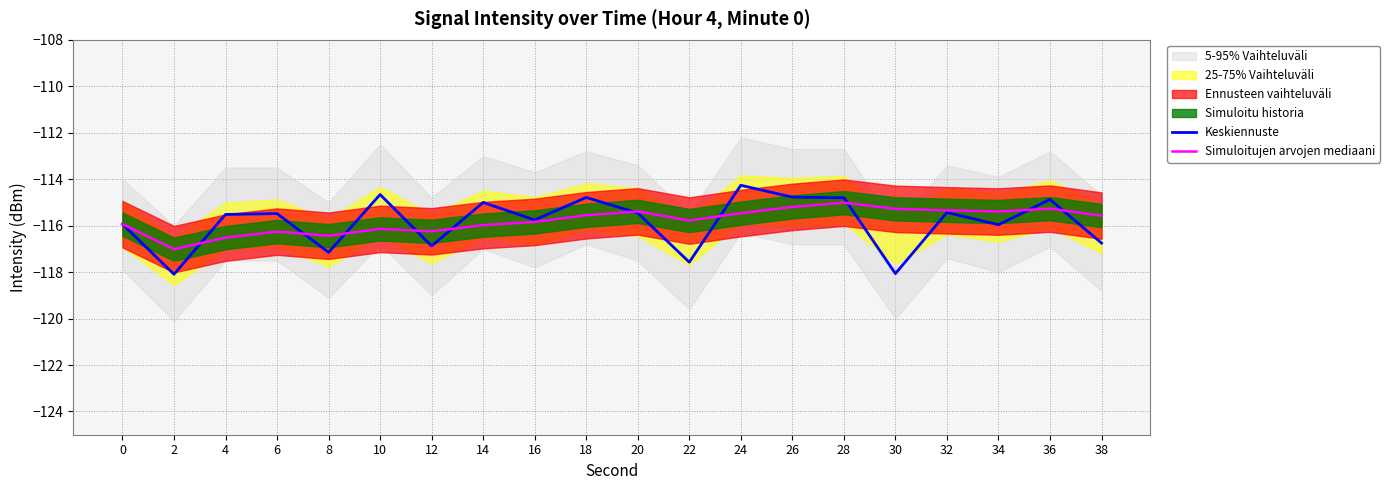

Where is the first local minimum for Keskiennuste?

2